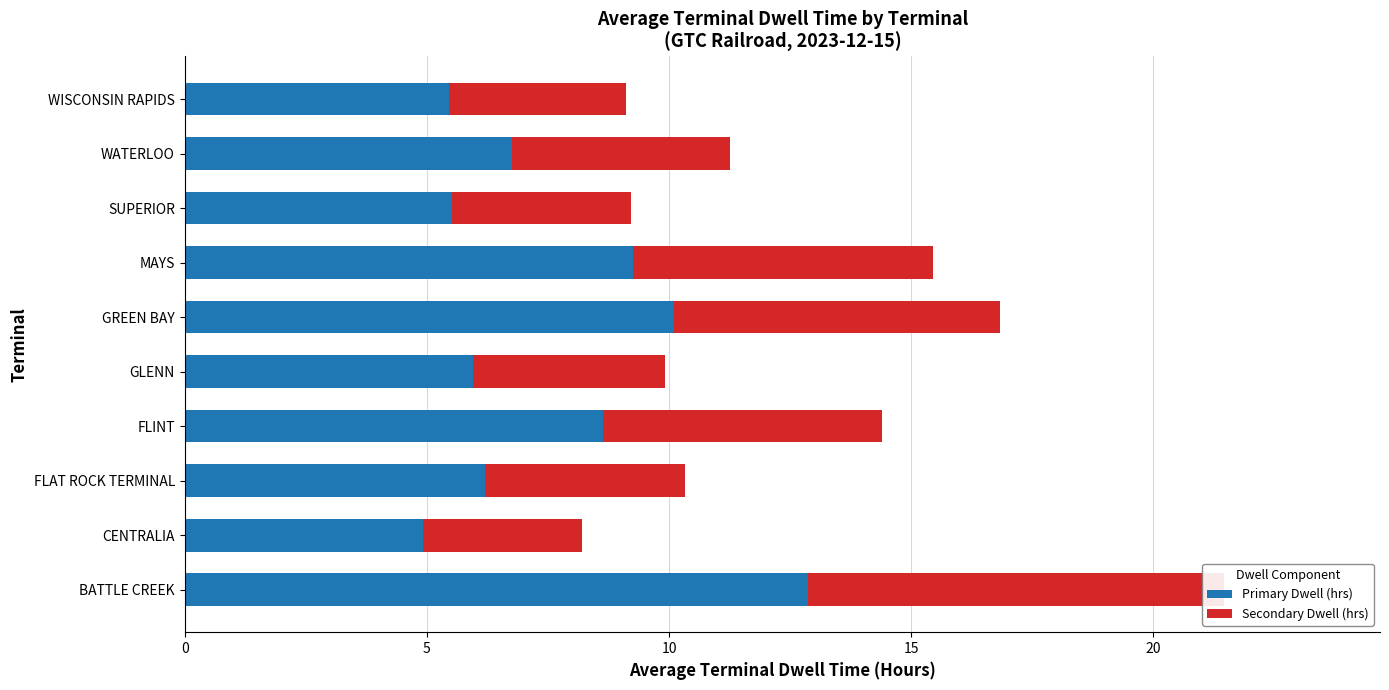

Which series has the largest total across all categories?

Primary Dwell (hrs)